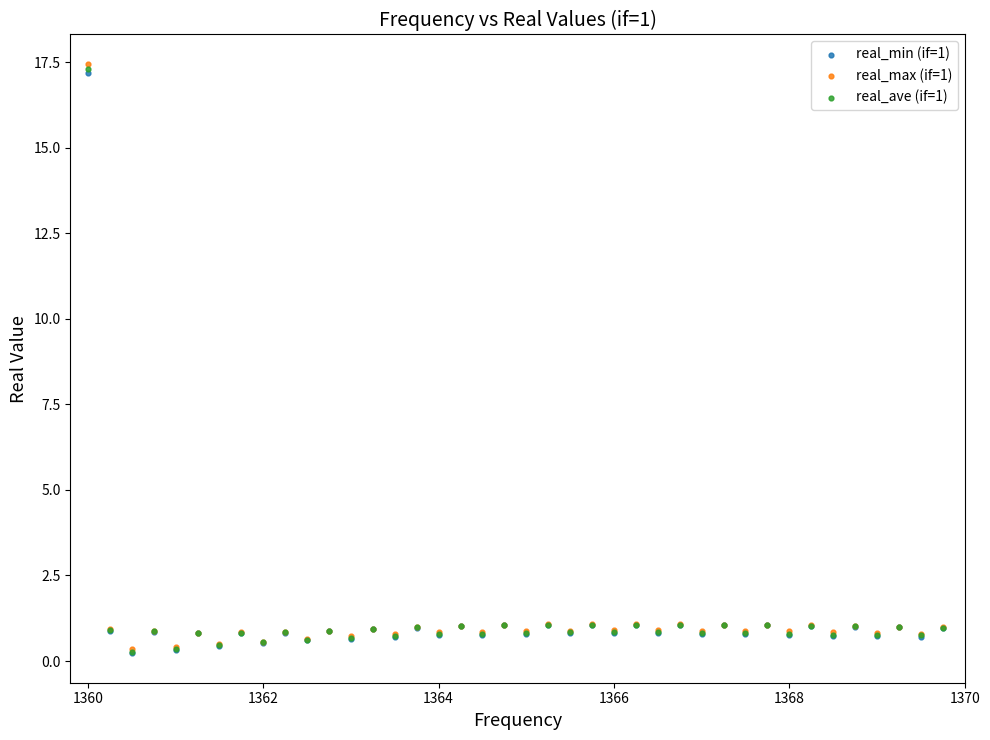

Which series reaches the maximum Y coordinate?

real_max (if=1)